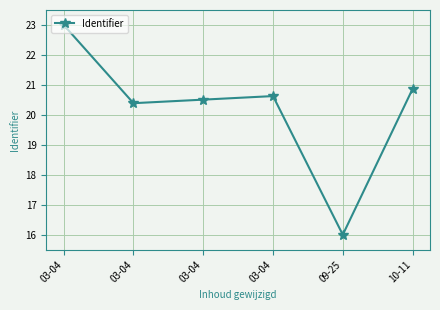

Is it true that the value at 03-04 is 20.5?

True